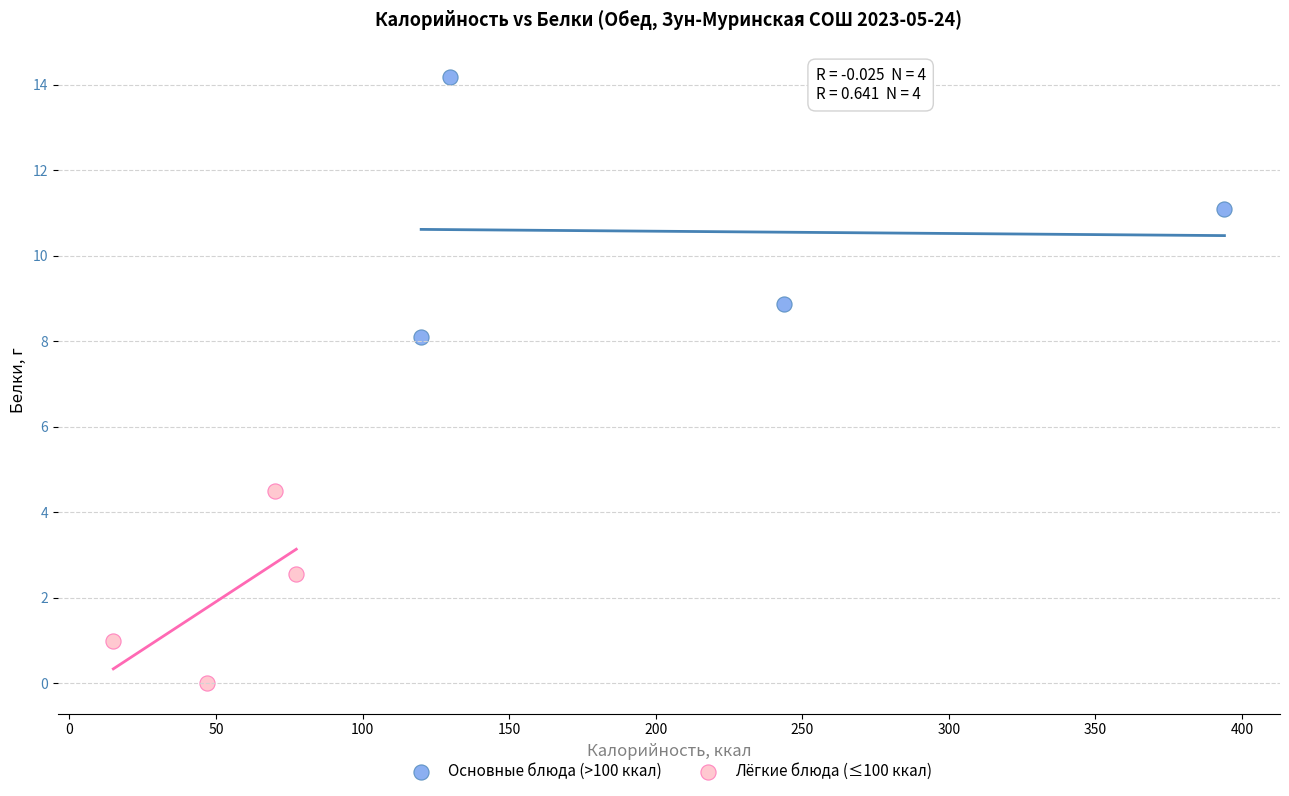

Which series has the largest Y range (max minus min)?

Основные блюда (>100 ккал)